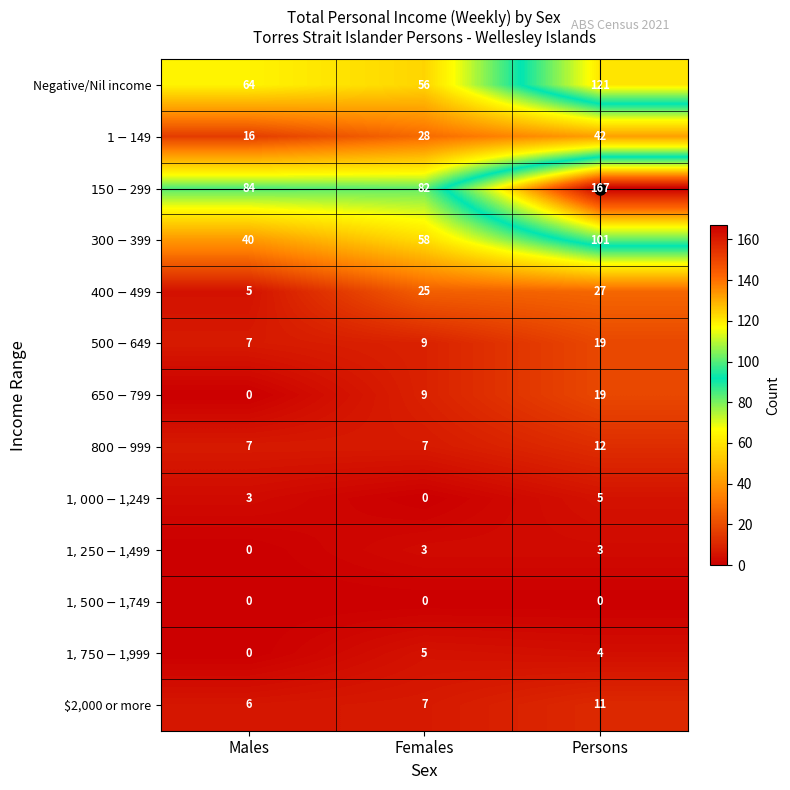

What is the spread (max minus min) of values at Persons?

167